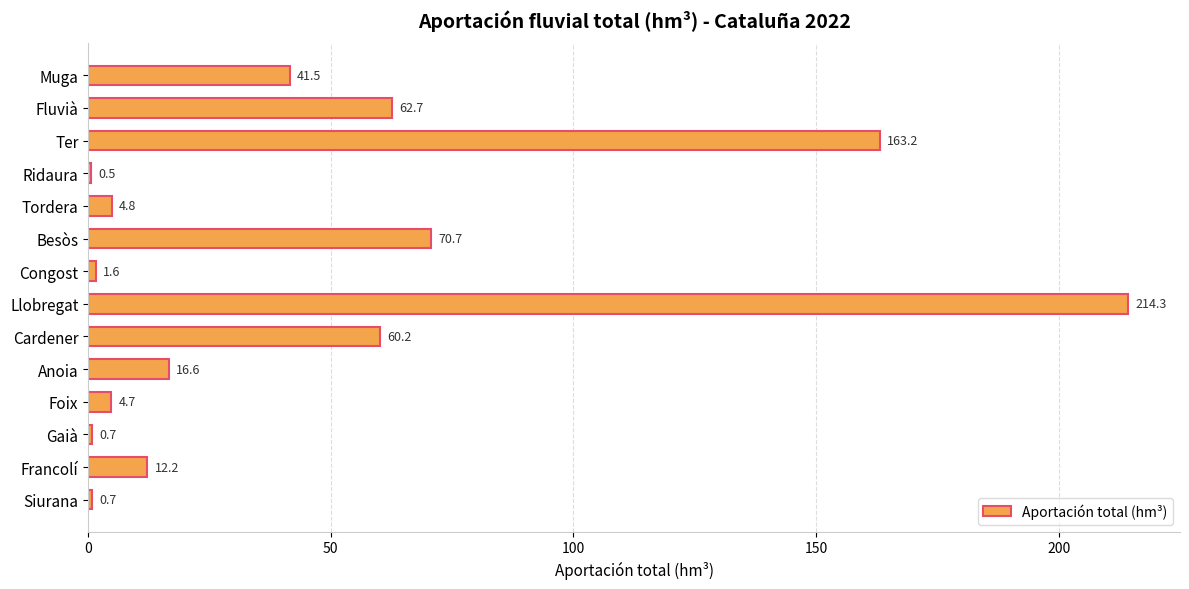

Reading top to bottom, what are all the values shown in this chart?

Muga=41.5	Fluvià=62.7	Ter=163.2	Ridaura=0.5	Tordera=4.8	Besòs=70.7	Congost=1.6	Llobregat=214.3	Cardener=60.2	Anoia=16.6	Foix=4.7	Gaià=0.7	Francolí=12.2	Siurana=0.7